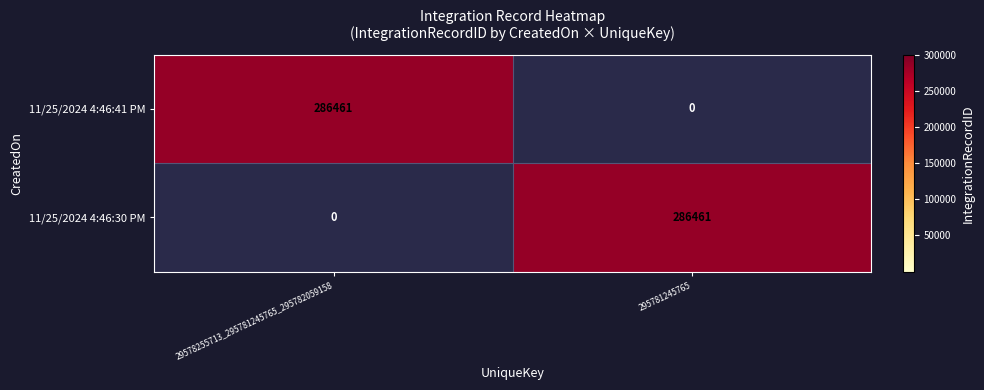

How many data points in 11/25/2024 4:46:30 PM are less than 286461?

1